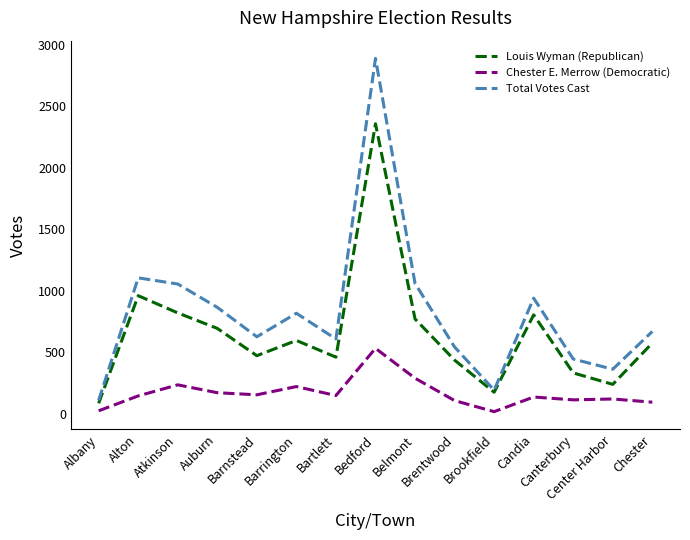

What is the total value across all series at Brookfield?

384